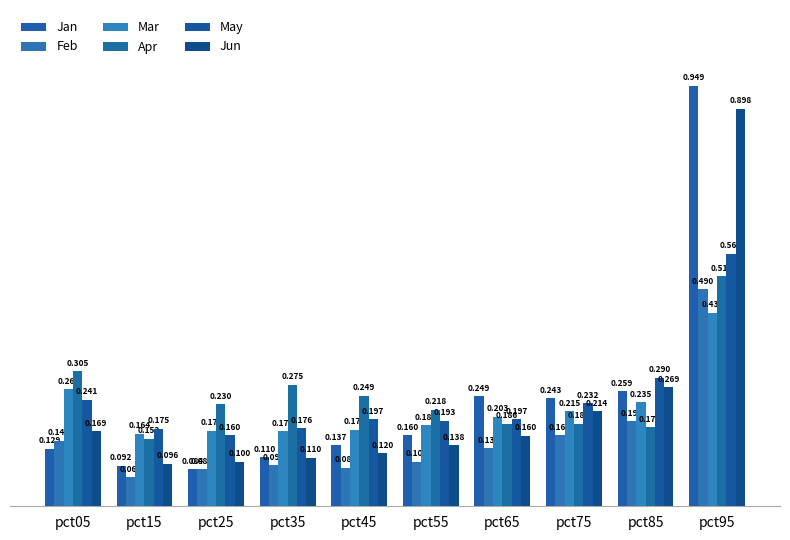

What is the smallest value displayed?

0.1